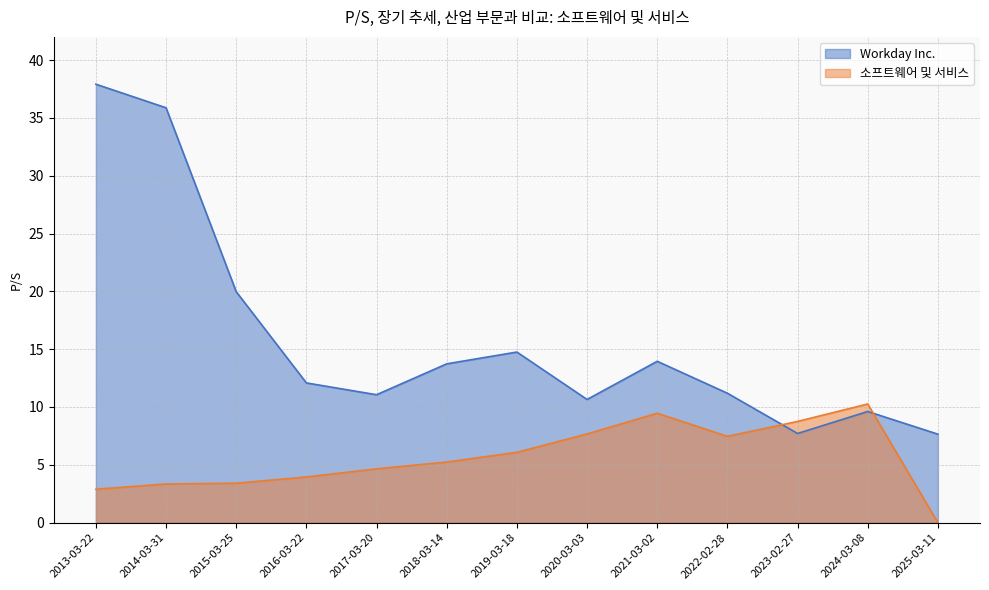

How many categories are shown in the chart?

13